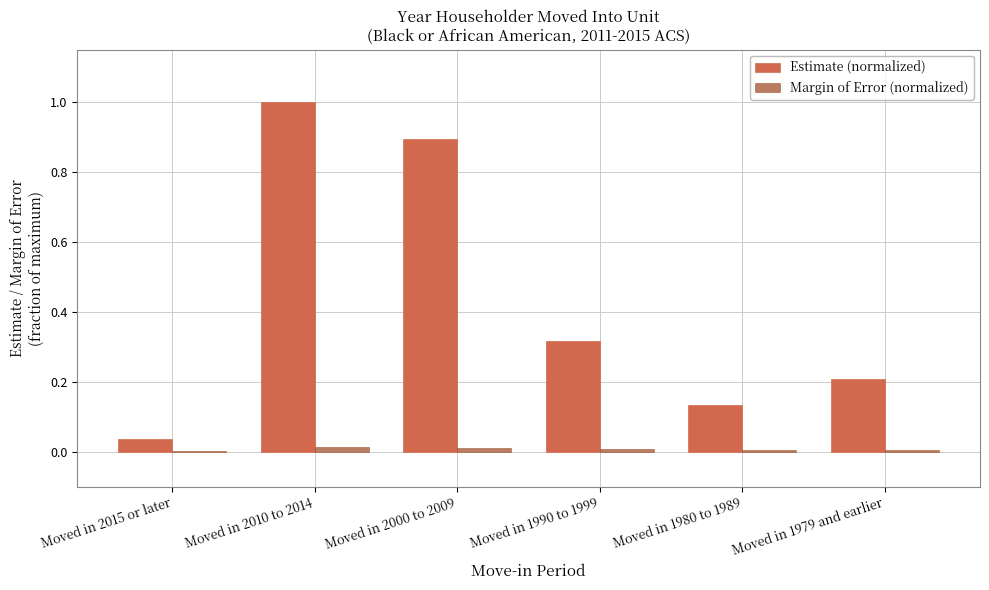

At which category is the sum across all series the highest?

Moved in 2010 to 2014